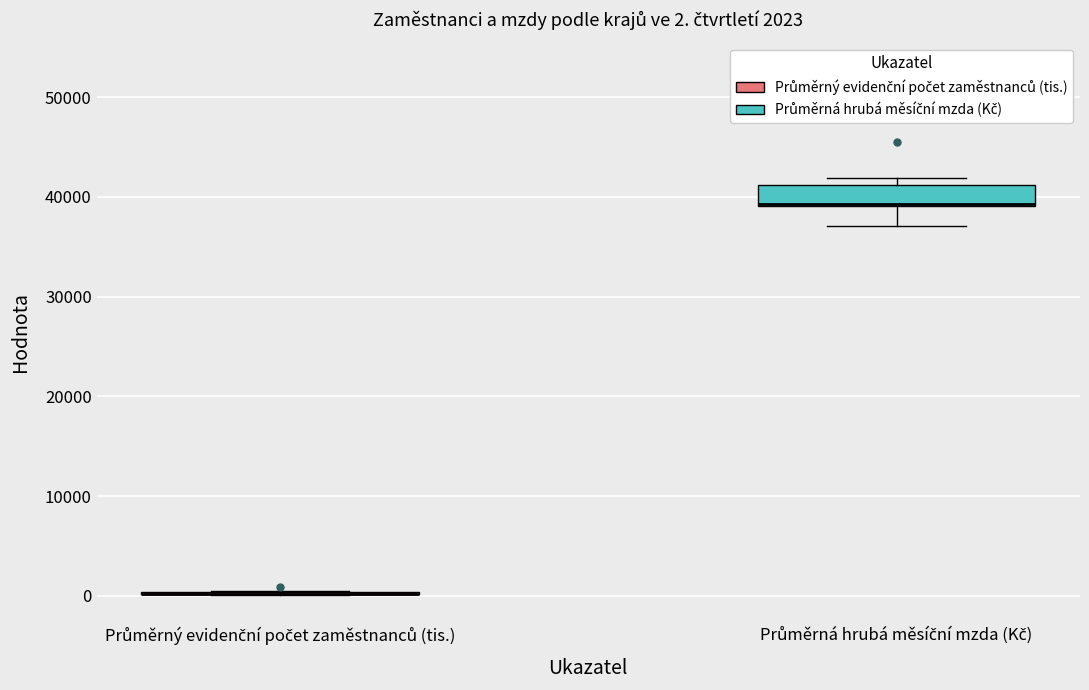

Which box is the tallest, from its lower edge to its upper edge?

Průměrná hrubá měsíční mzda (Kč)